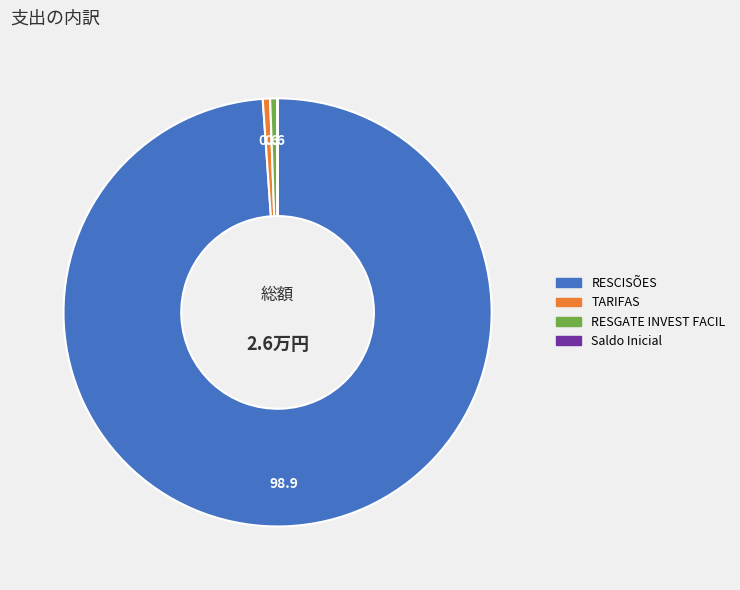

Is there any slice that represents more than half of the pie?

Yes